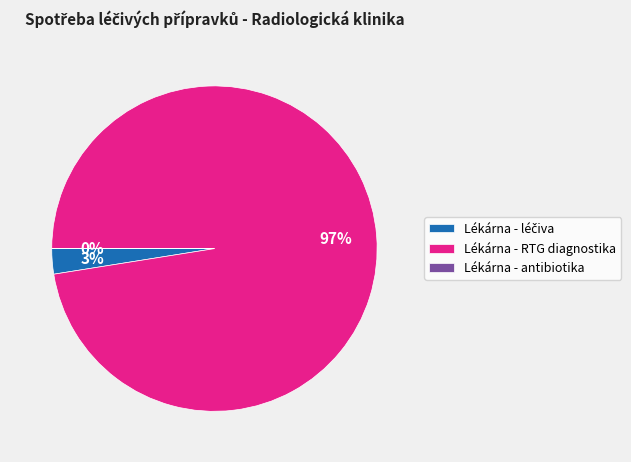

Does any single category account for the majority?

Yes